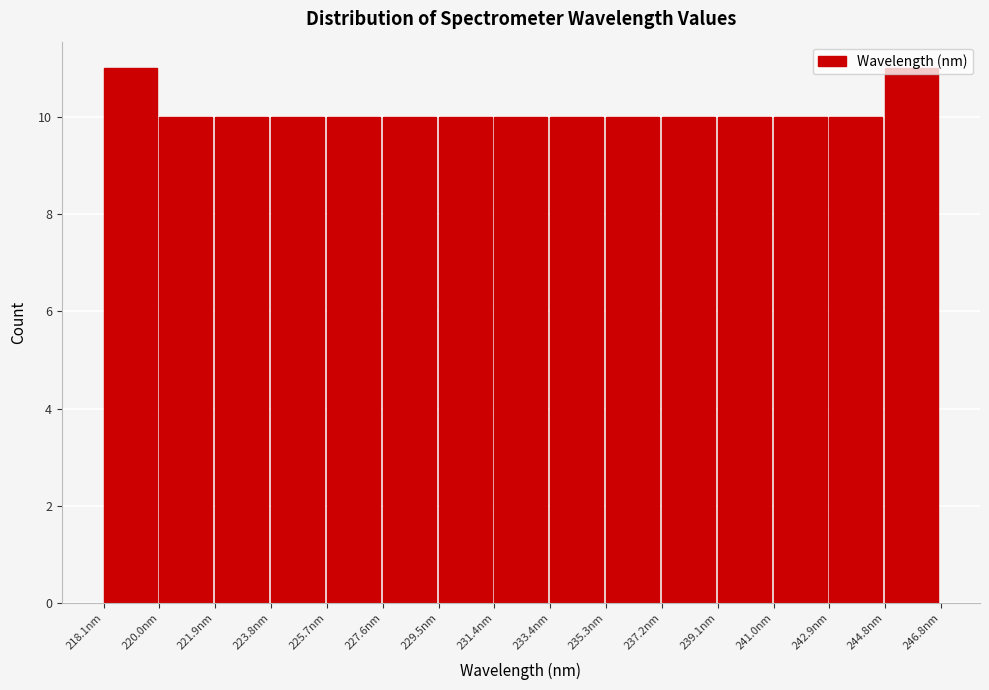

Reading left to right, list every bar in this chart as the range it spans on the x-axis followed by its height. Neither the bar edges nor the heights are printed on the chart, so give them approximately, as read against the axes.

218.0 to 220.0: 11
220.0 to 221.8: 10
221.8 to 223.8: 10
223.8 to 225.8: 10
225.8 to 227.6: 10
227.6 to 229.6: 10
229.6 to 231.4: 10
231.4 to 233.4: 10
233.4 to 235.2: 10
235.2 to 237.2: 10
237.2 to 239.2: 10
239.2 to 241.0: 10
241.0 to 243.0: 10
243.0 to 244.8: 10
244.8 to 246.8: 11